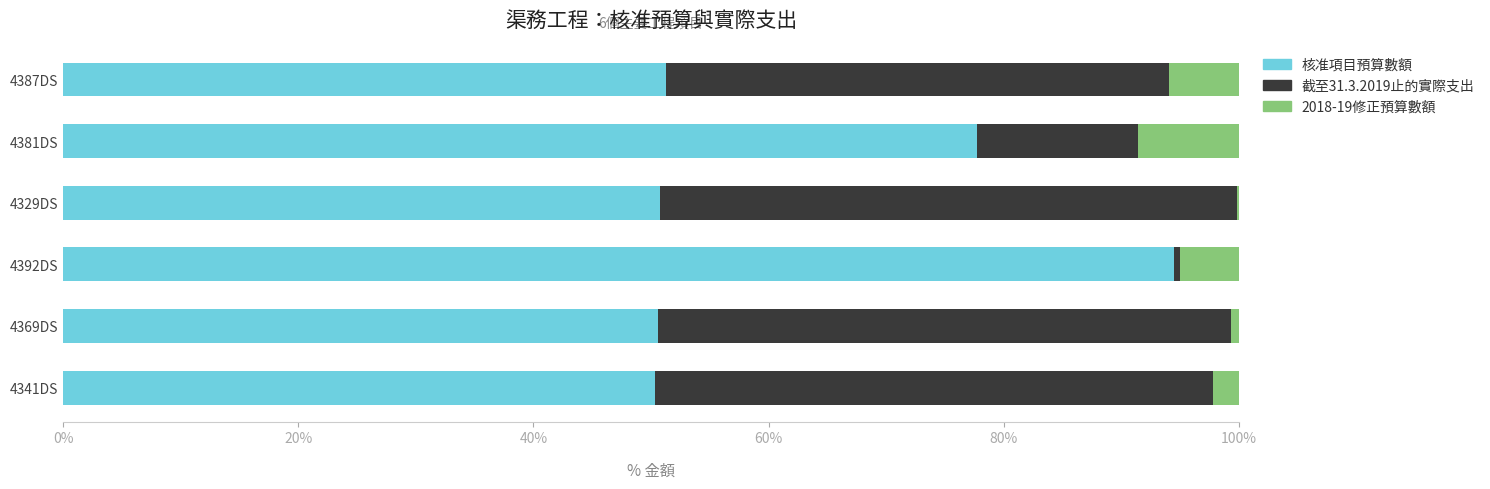

The value of 核准項目預算數額 at 4381DS is 77.7. True or false?

True